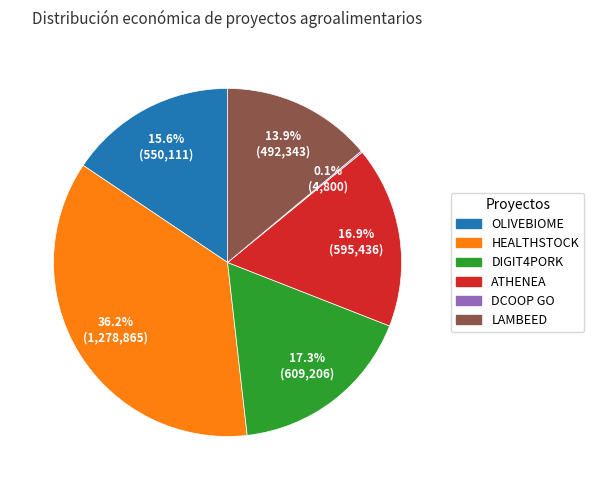

Is there a majority slice in this chart?

No